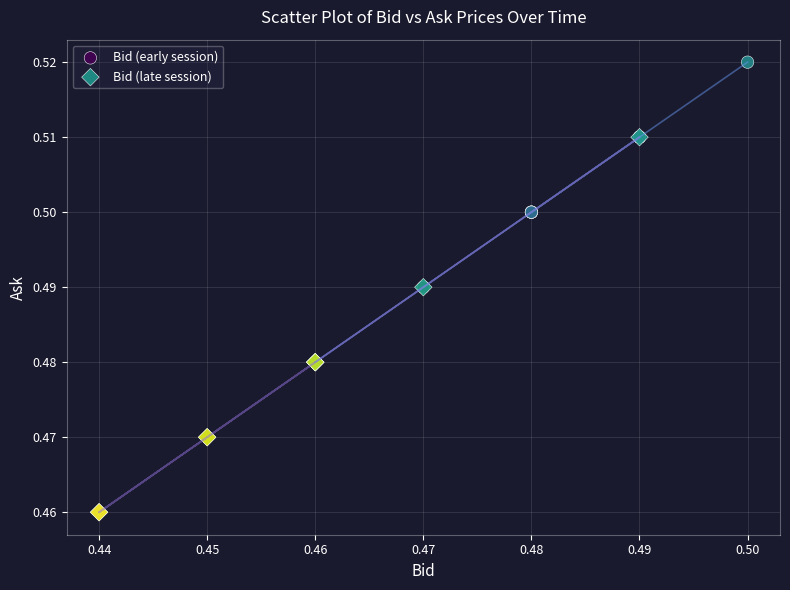

Which series has the largest Y range (max minus min)?

Bid (late session)